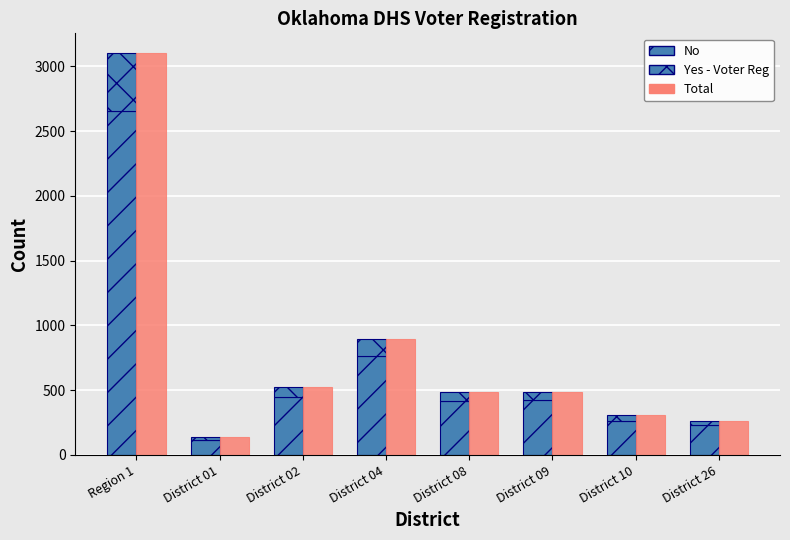

Reading right to left, what are all the values shown in this chart?

No: 229	260	425	415	766	449	116	2660
Yes - Voter Reg: 37	45	60	74	132	72	21	441
Total: 266	305	485	489	898	521	137	3101